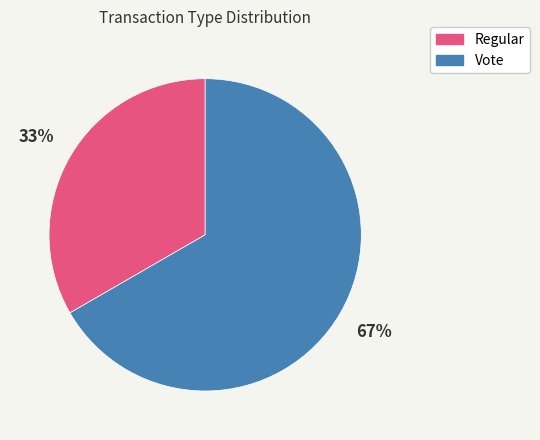

The Regular slice represents 40% of the pie. True or false?

False